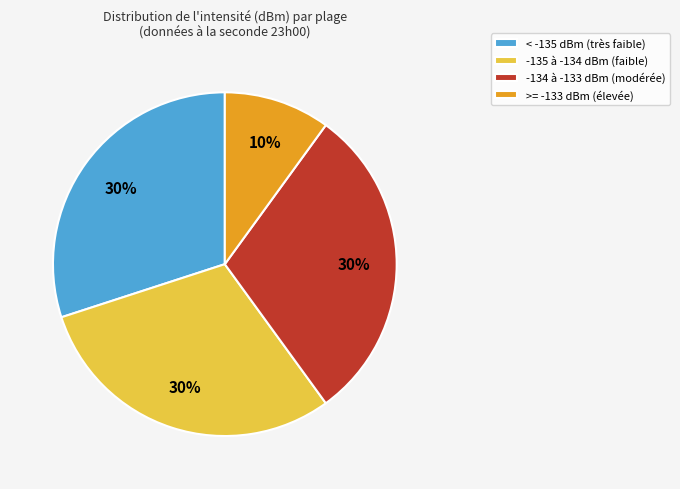

To the nearest percent, what percentage of the pie is >= -133 dBm (élevée)?

10%